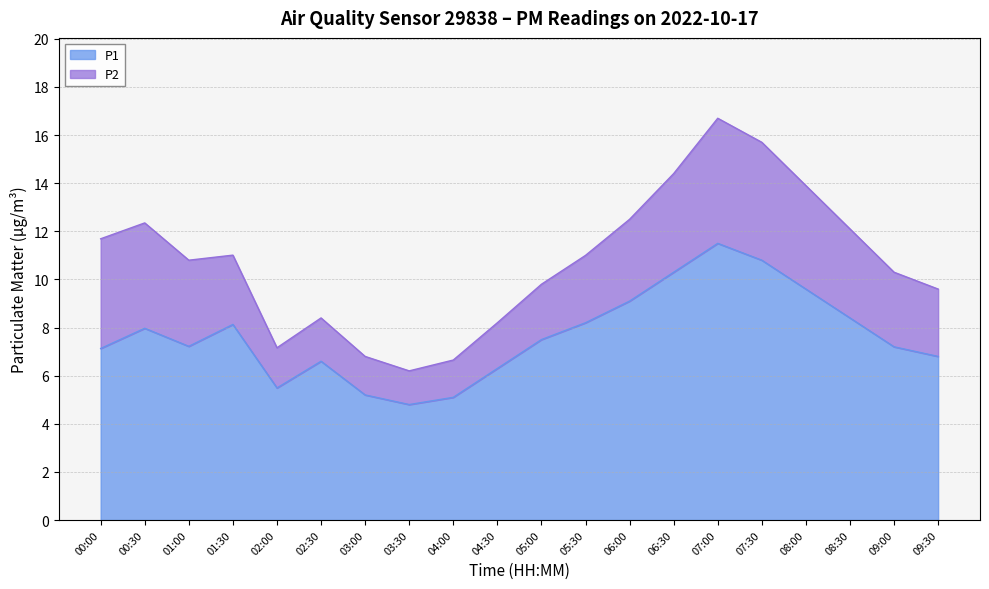

What is the approximate value at 07:00?

11.5